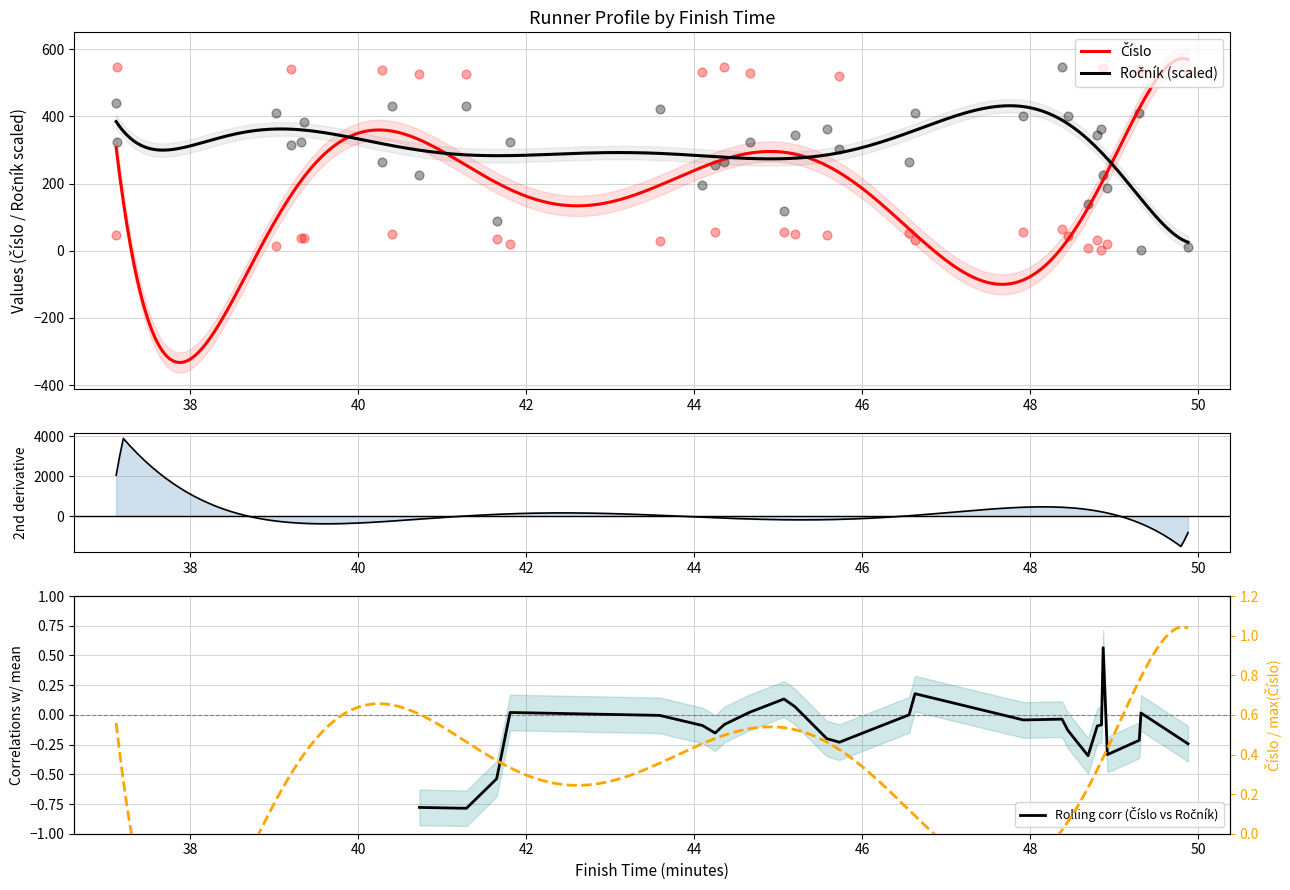

Which series has the widest spread of Y values?

Číslo